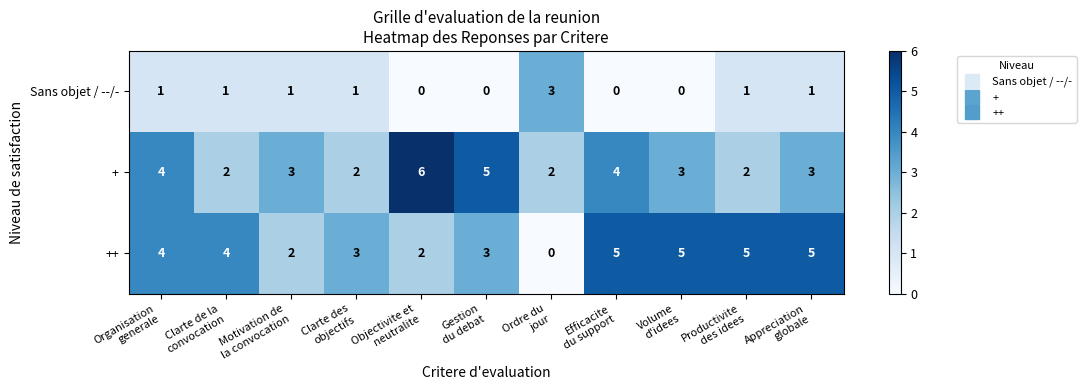

Which series has the widest spread of values?

++